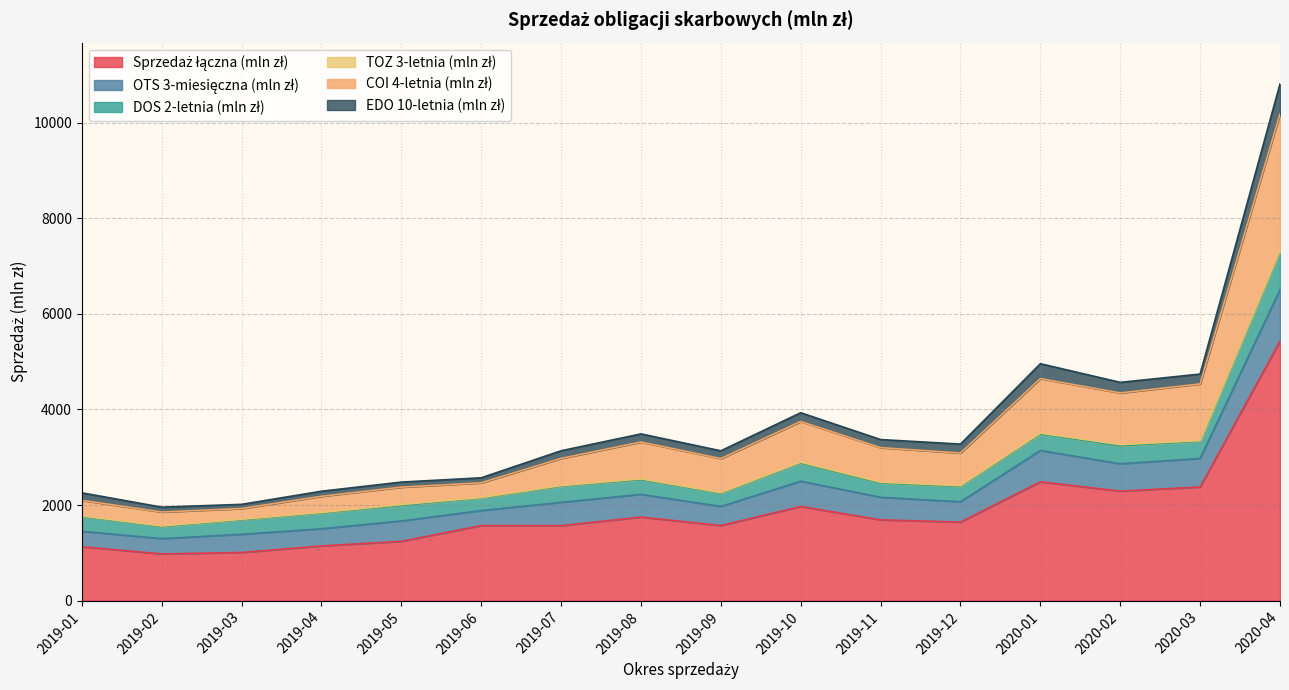

At how many categories does at least one series exceed 1047?

16